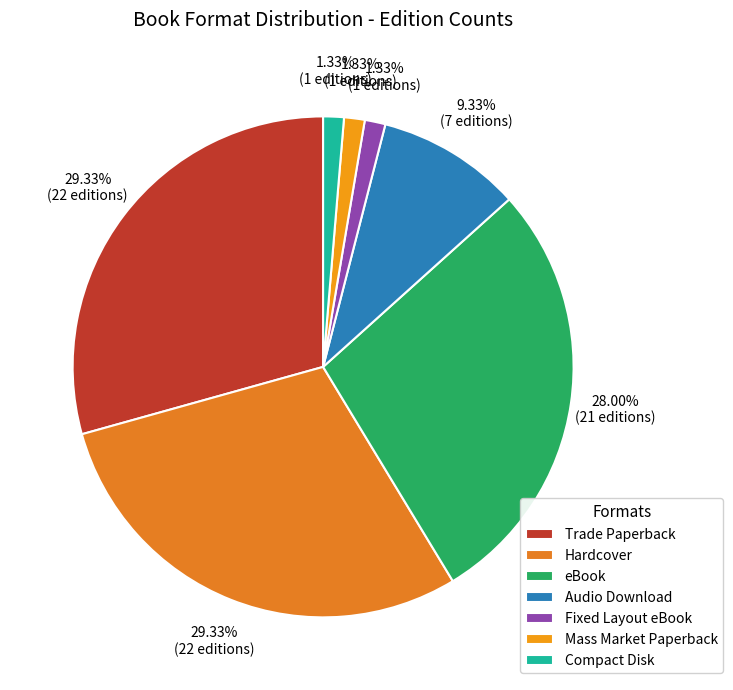

The Mass Market Paperback slice represents 11% of the pie. True or false?

False